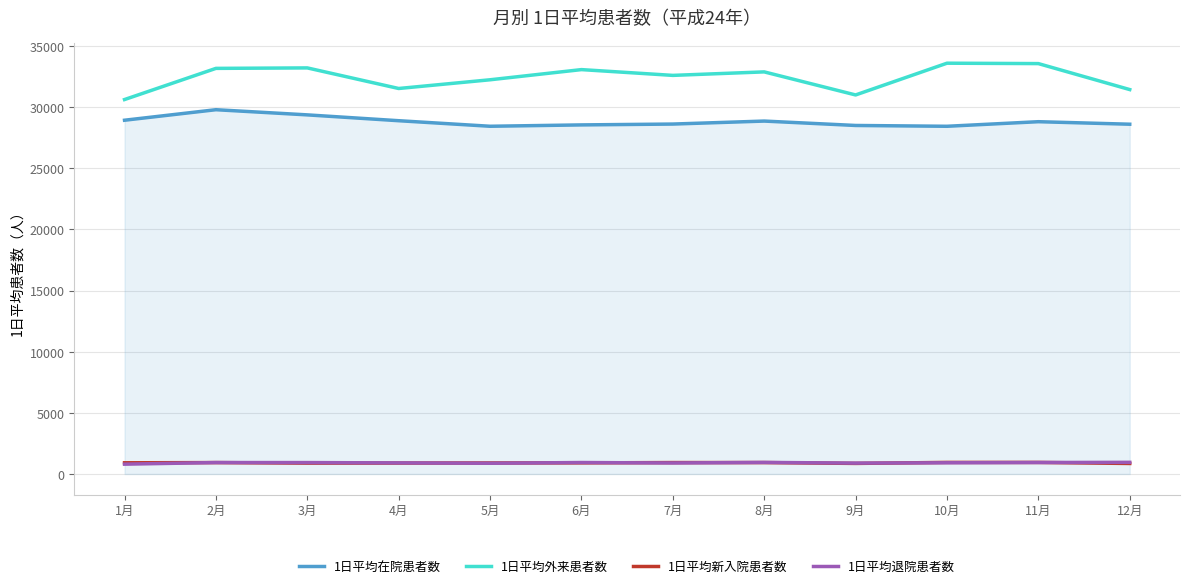

The value of 1日平均在院患者数 at 2月 is 29796.4. True or false?

True